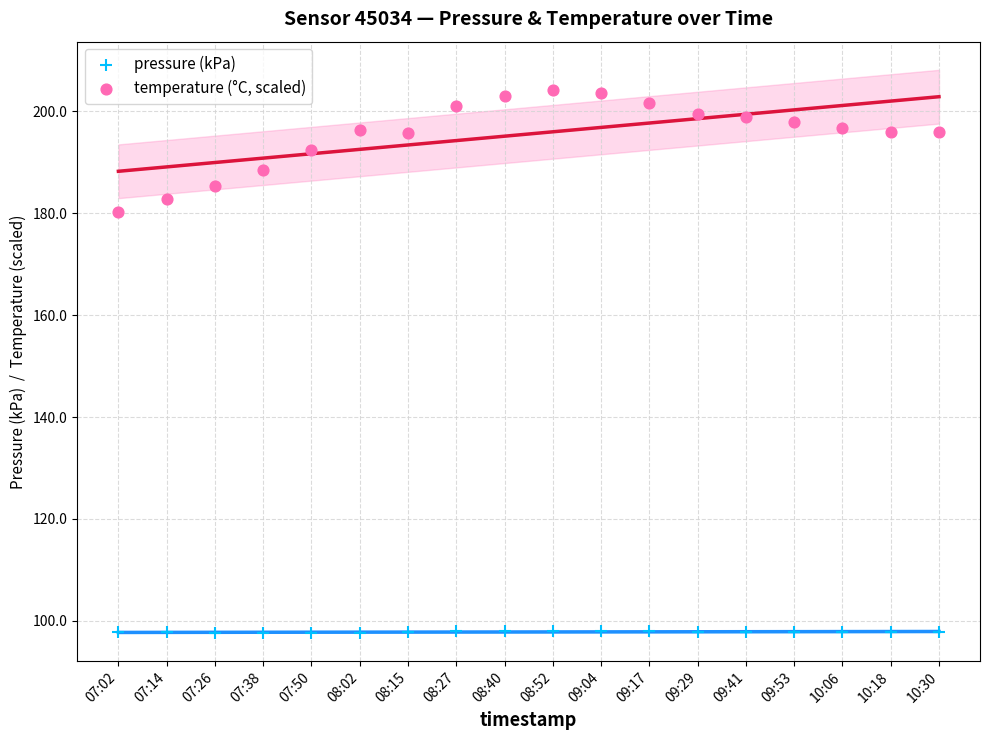

Which series reaches the minimum Y coordinate?

pressure (kPa)